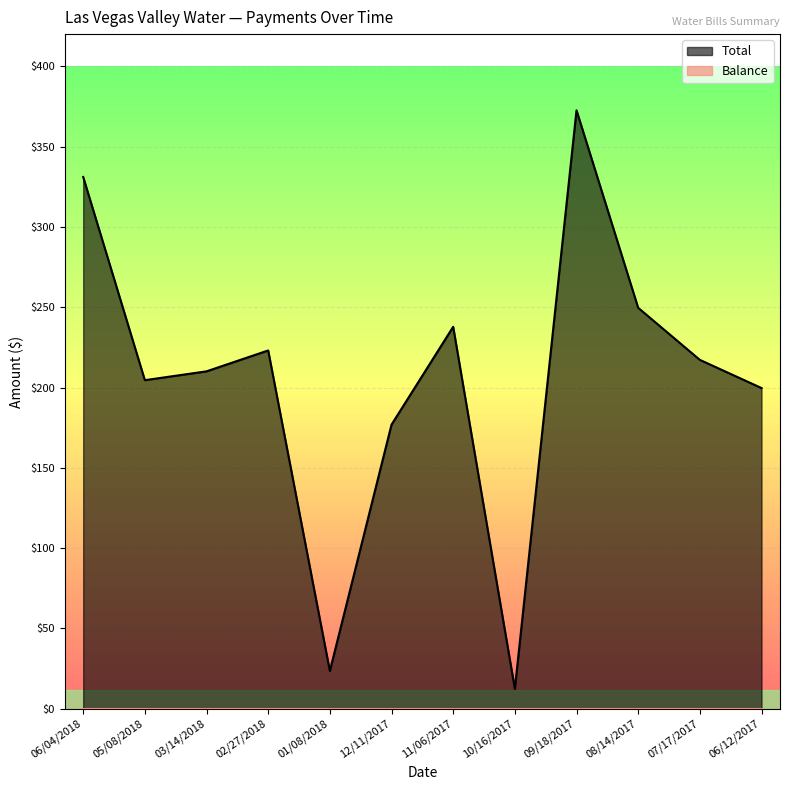

Where does the data first go above 217?

06/04/2018